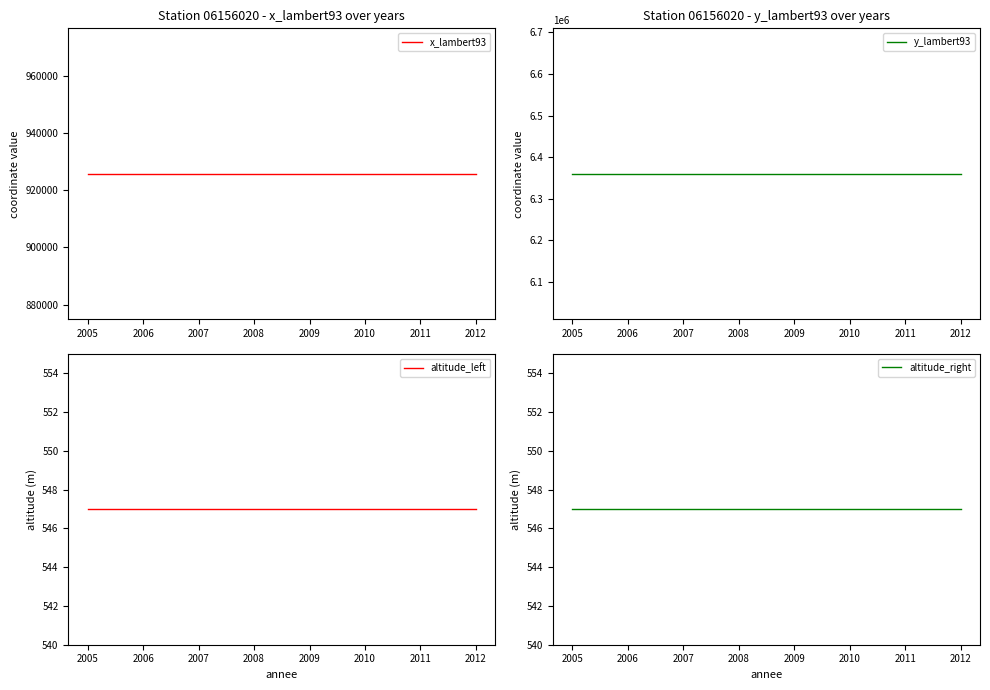

True or false: altitude_right has more than 2 points higher than both neighbors.

False